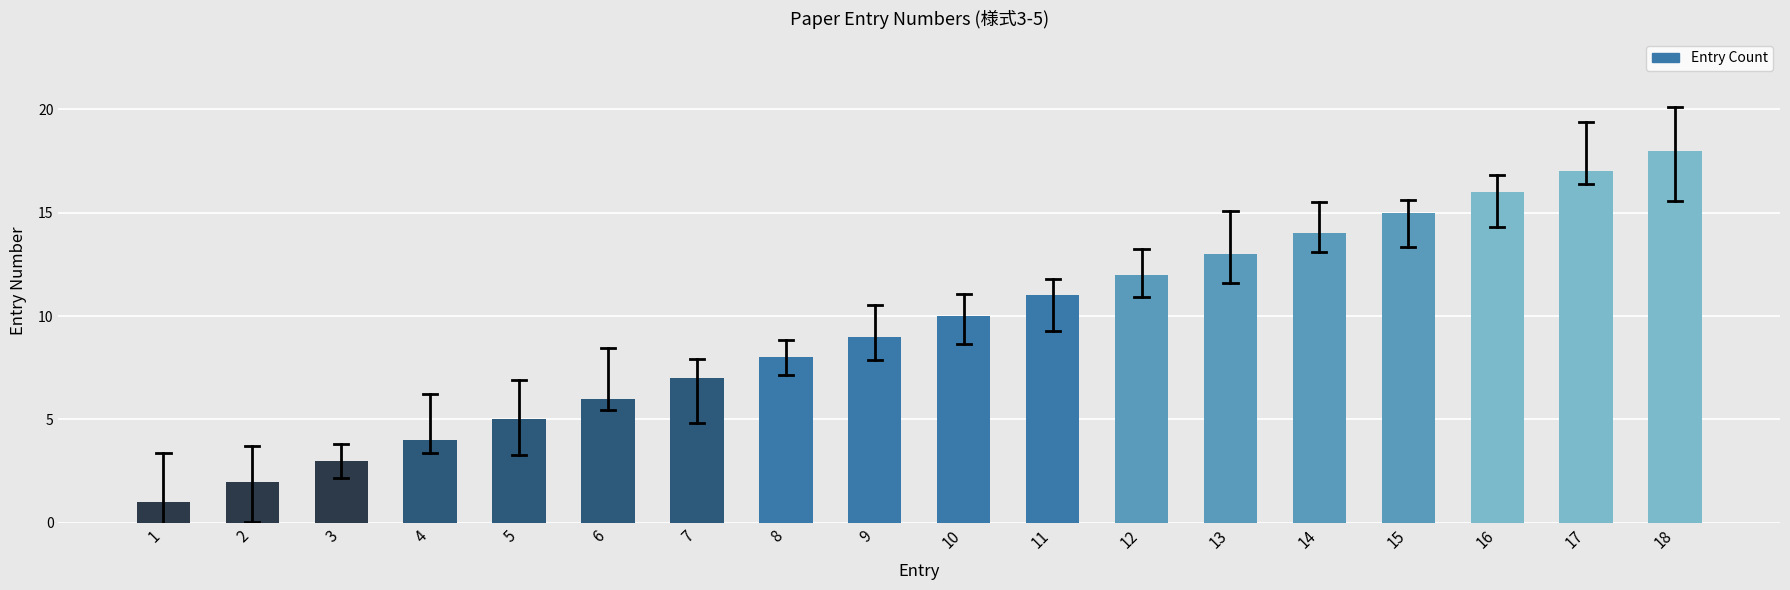

The chart shows a value of 3 at 2. True or false?

False